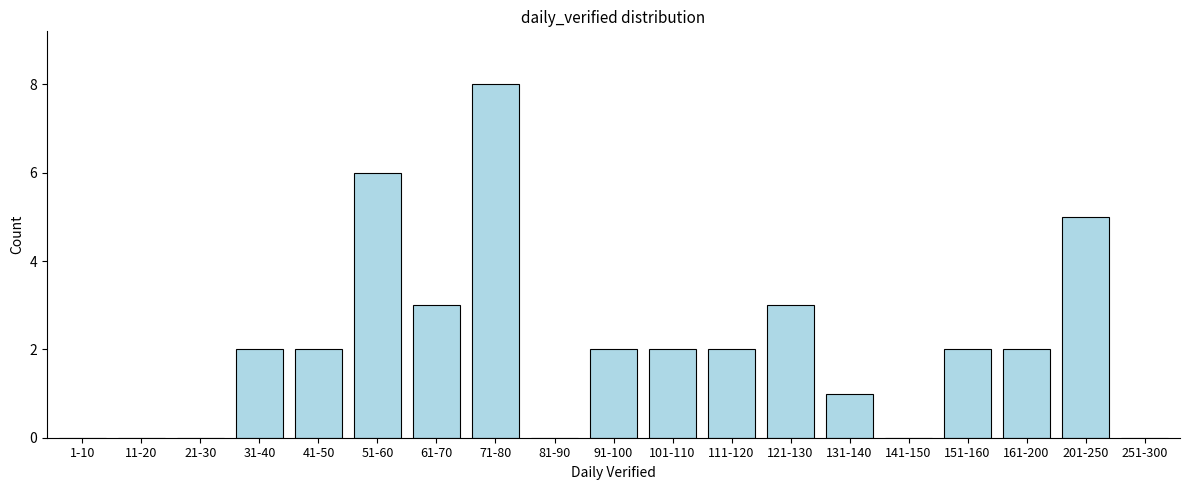

Reading left to right, list all the values displayed in this chart.

1-10=0	11-20=0	21-30=0	31-40=2	41-50=2	51-60=6	61-70=3	71-80=8	81-90=0	91-100=2	101-110=2	111-120=2	121-130=3	131-140=1	141-150=0	151-160=2	161-200=2	201-250=5	251-300=0